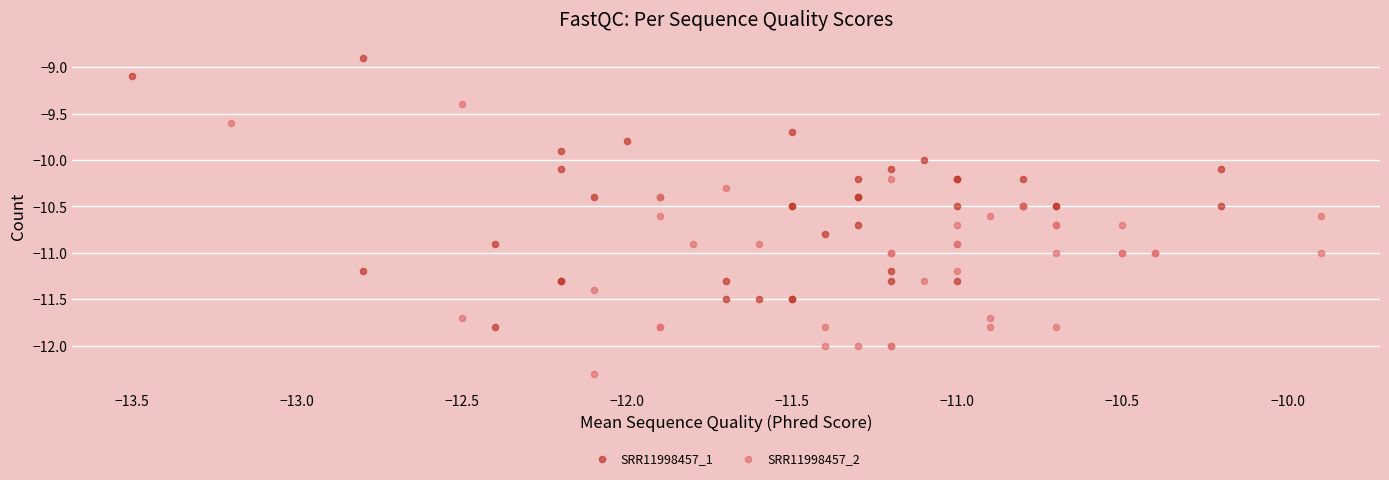

Which series reaches the minimum Y coordinate?

SRR11998457_2